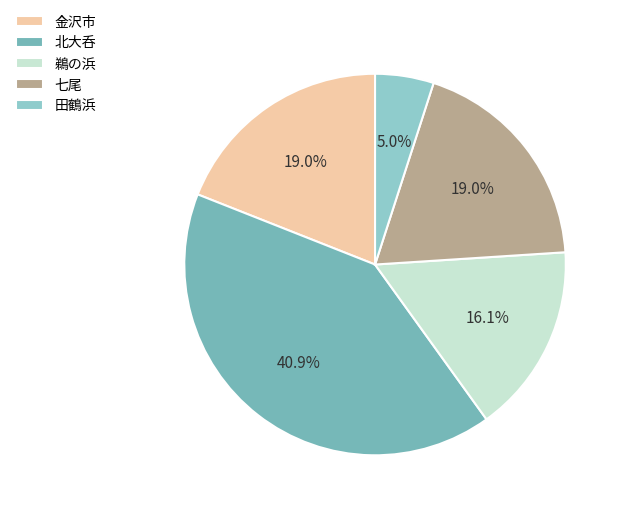

To the nearest percent, what is the difference between the largest and smallest slice percentages?

36%